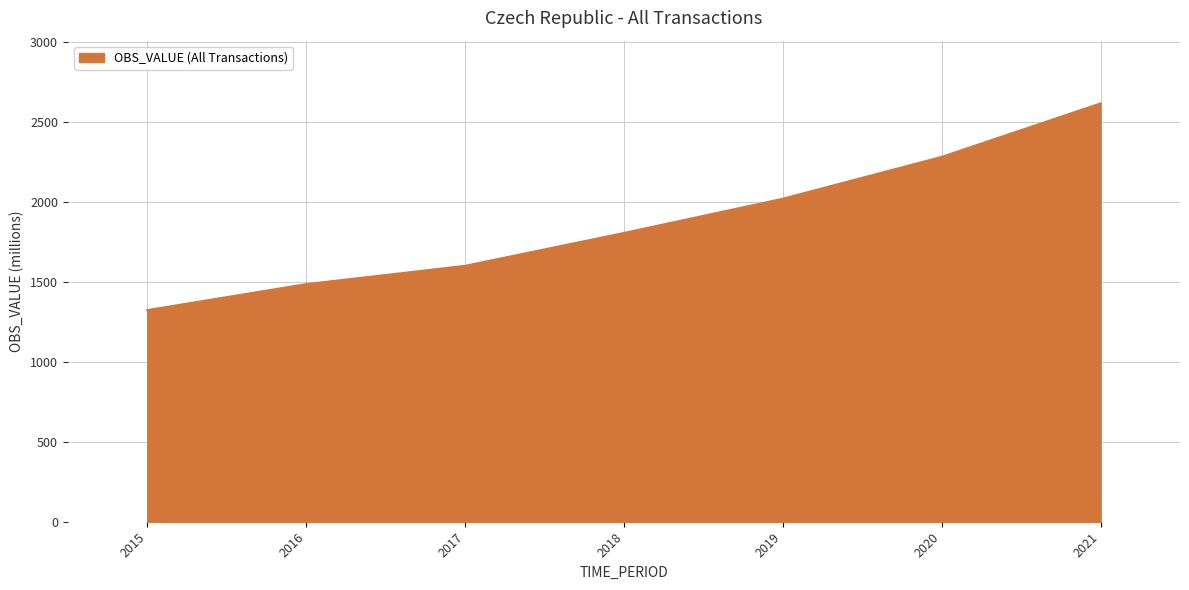

How many lines are shown in the chart?

1